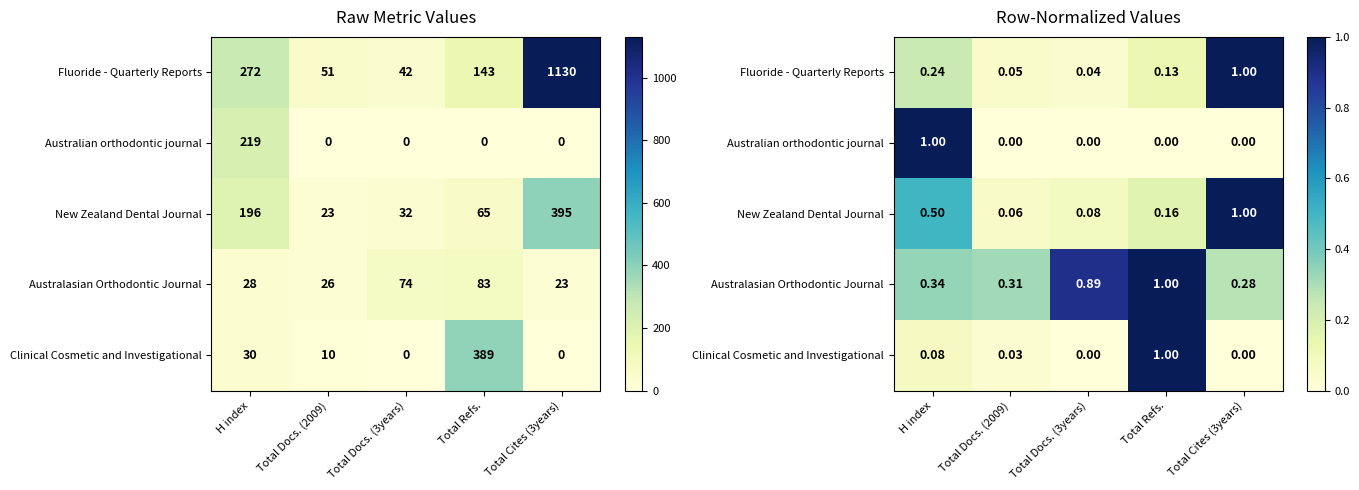

Which category has the highest value in the Fluoride - Quarterly Reports series?

Total Cites (3years)